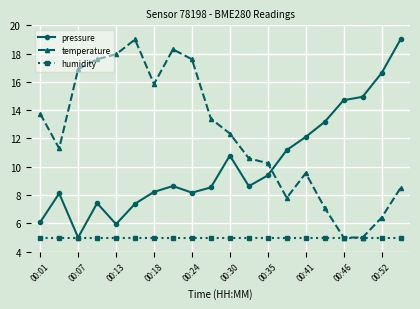

List the series in order of their overall mean, lowest first.

humidity, pressure, temperature